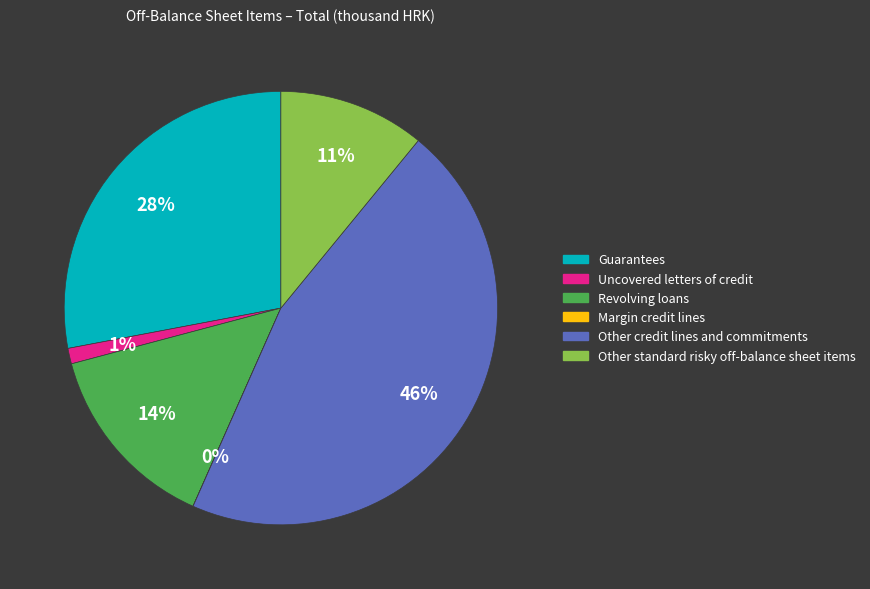

The Guarantees slice represents 28% of the pie. True or false?

True